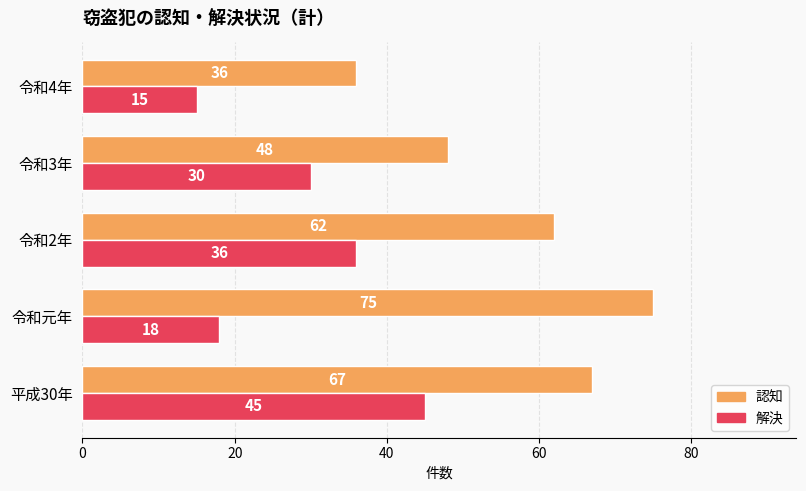

The 認知 series shows 14 at 令和4年. True or false?

False